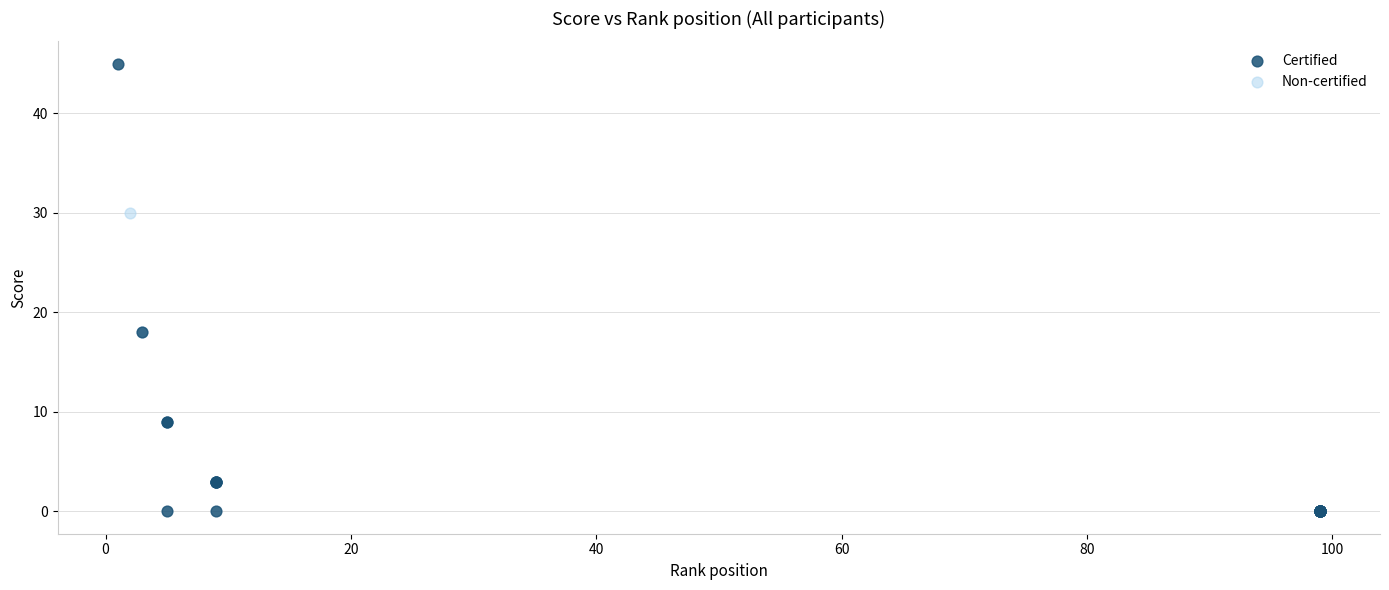

What are all the series names shown in the legend?

Certified, Non-certified